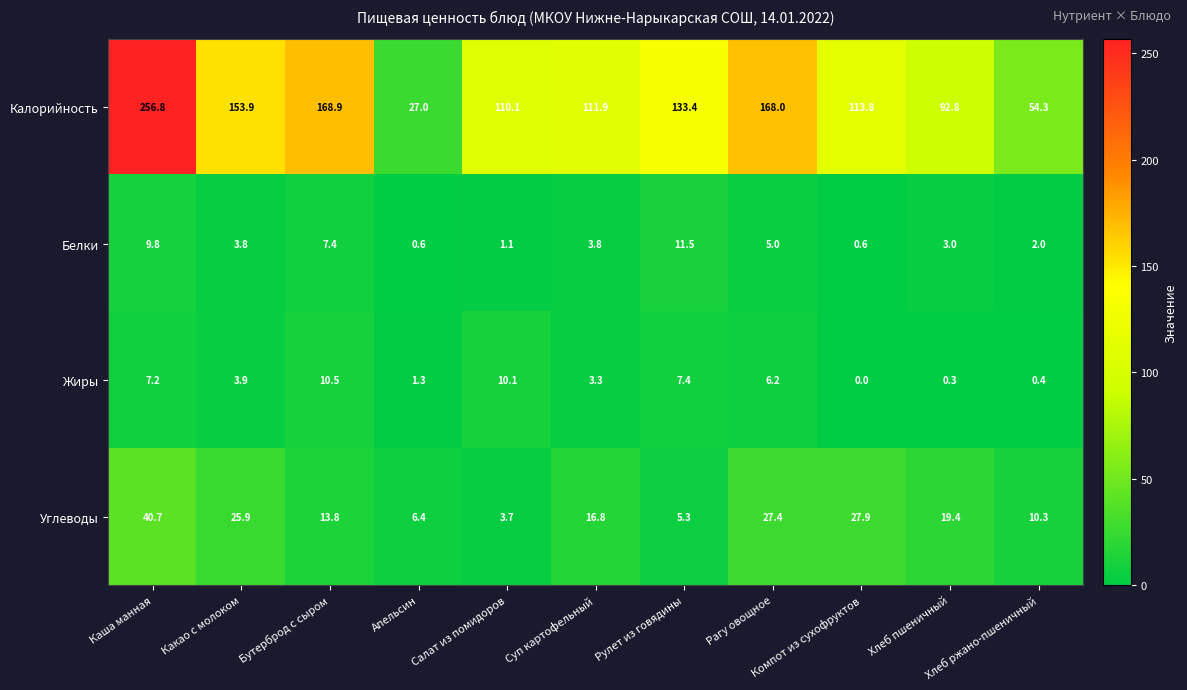

At Салат из помидоров, list the series in order from smallest to largest.

Белки, Углеводы, Жиры, Калорийность